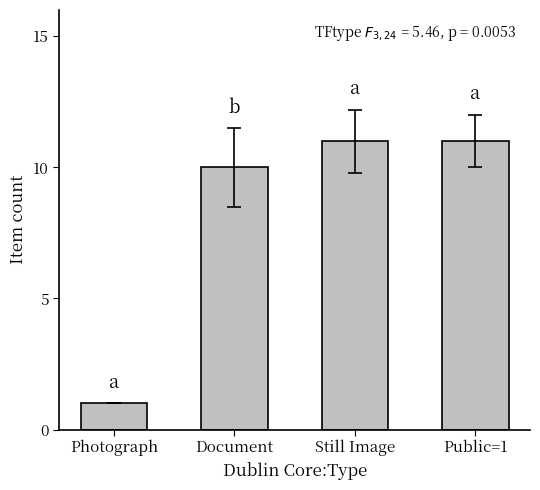

Which has a higher value, Still Image or Document?

Still Image